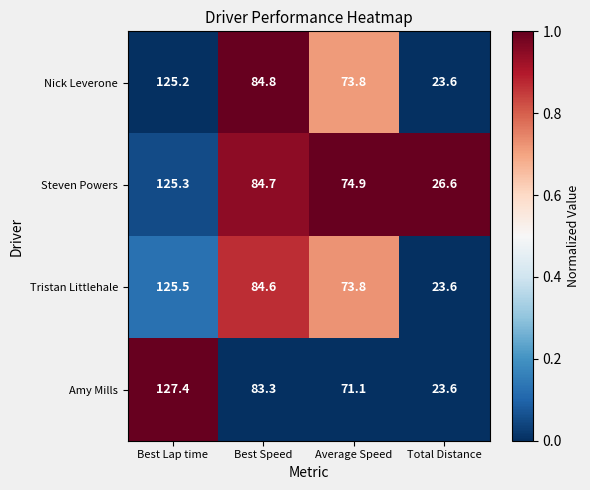

What is the difference between the Nick Leverone values at Total Distance and Best Speed?

61.2